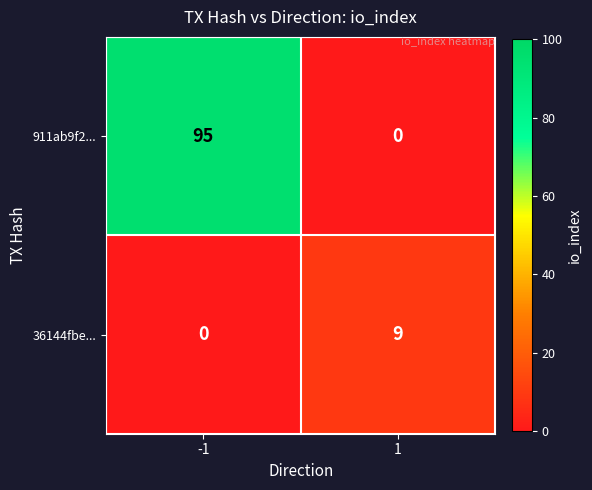

At how many categories does at least one series exceed 60?

1